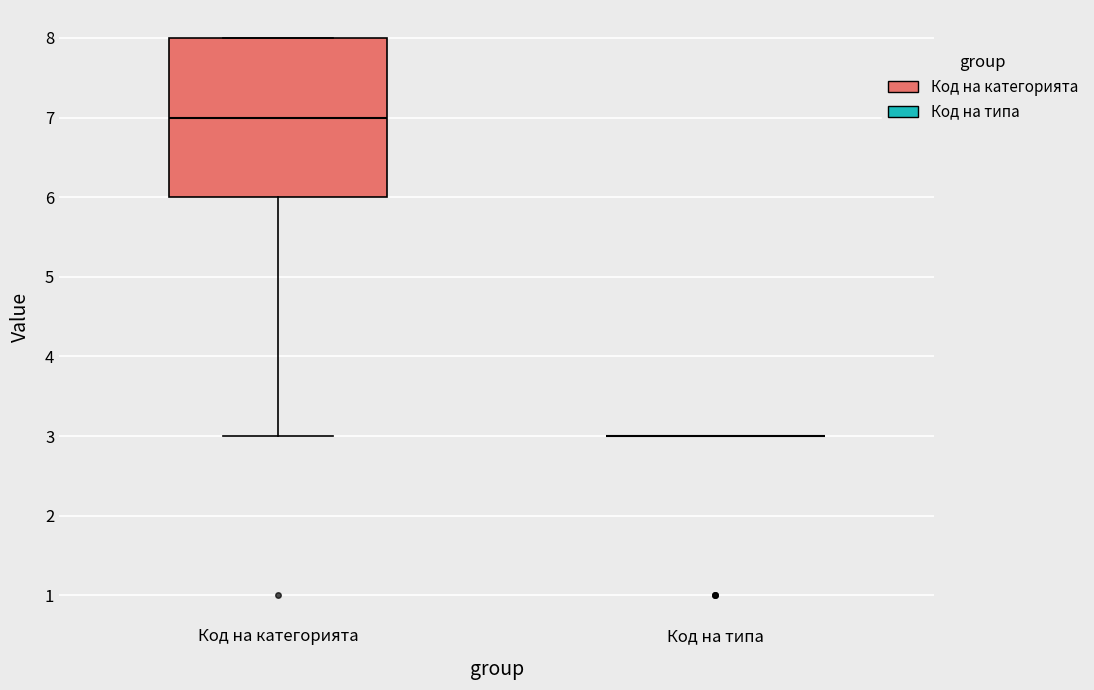

Where is the lower edge of the box for Код на категорията on the y-axis? The values are not printed on the chart, so give them approximately, as read against the axis.

6